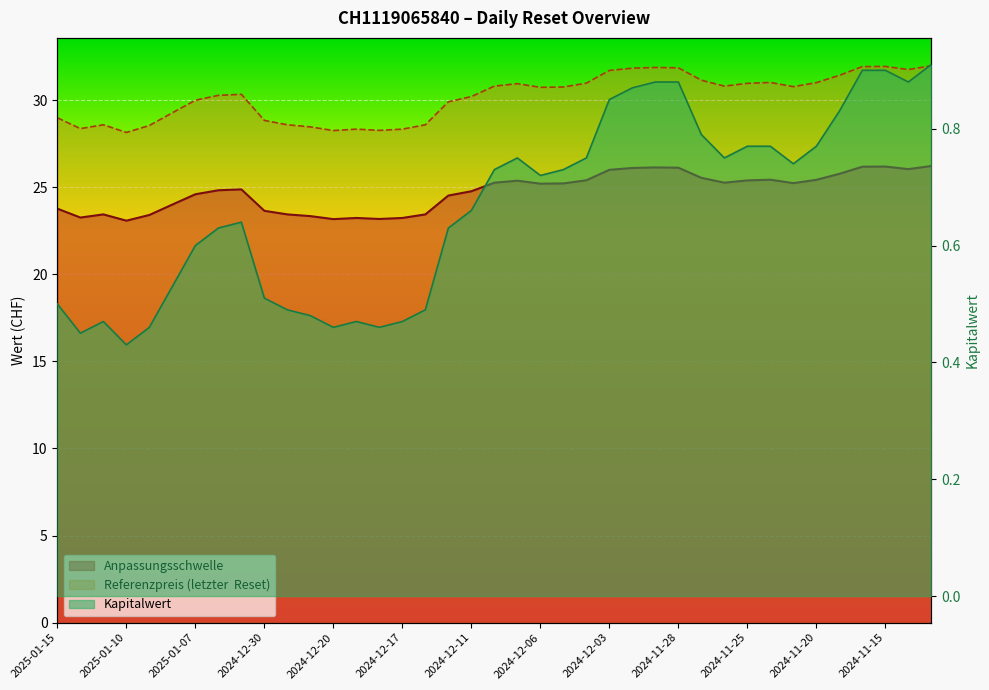

What is the difference between the maximum and minimum values in the Kapitalwert series?

0.5